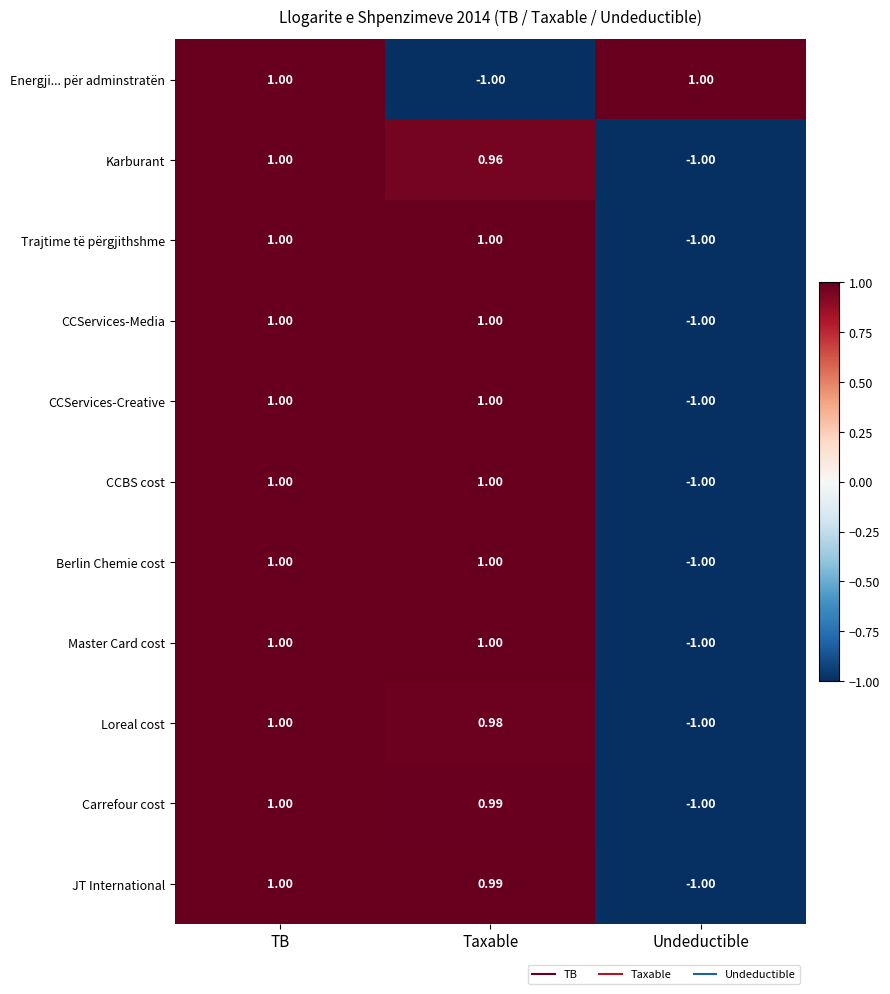

How many categories are shown in the chart?

3